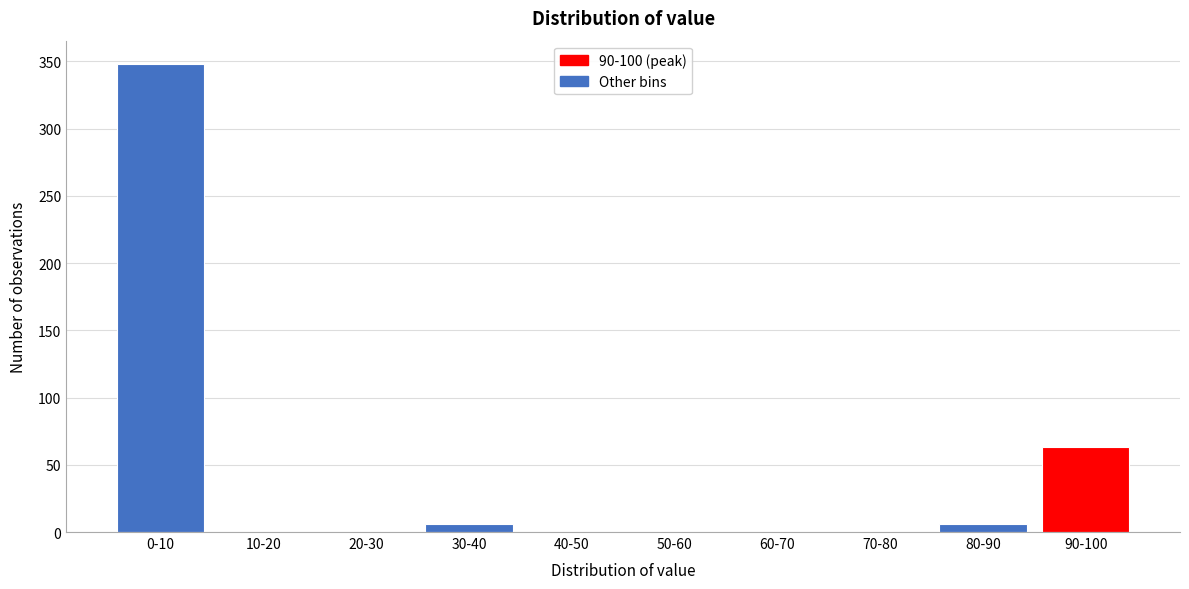

Reading left to right, transcribe all the data shown in this chart.

0-10=348	10-20=0	20-30=0	30-40=6	40-50=0	50-60=0	60-70=0	70-80=0	80-90=6	90-100=63